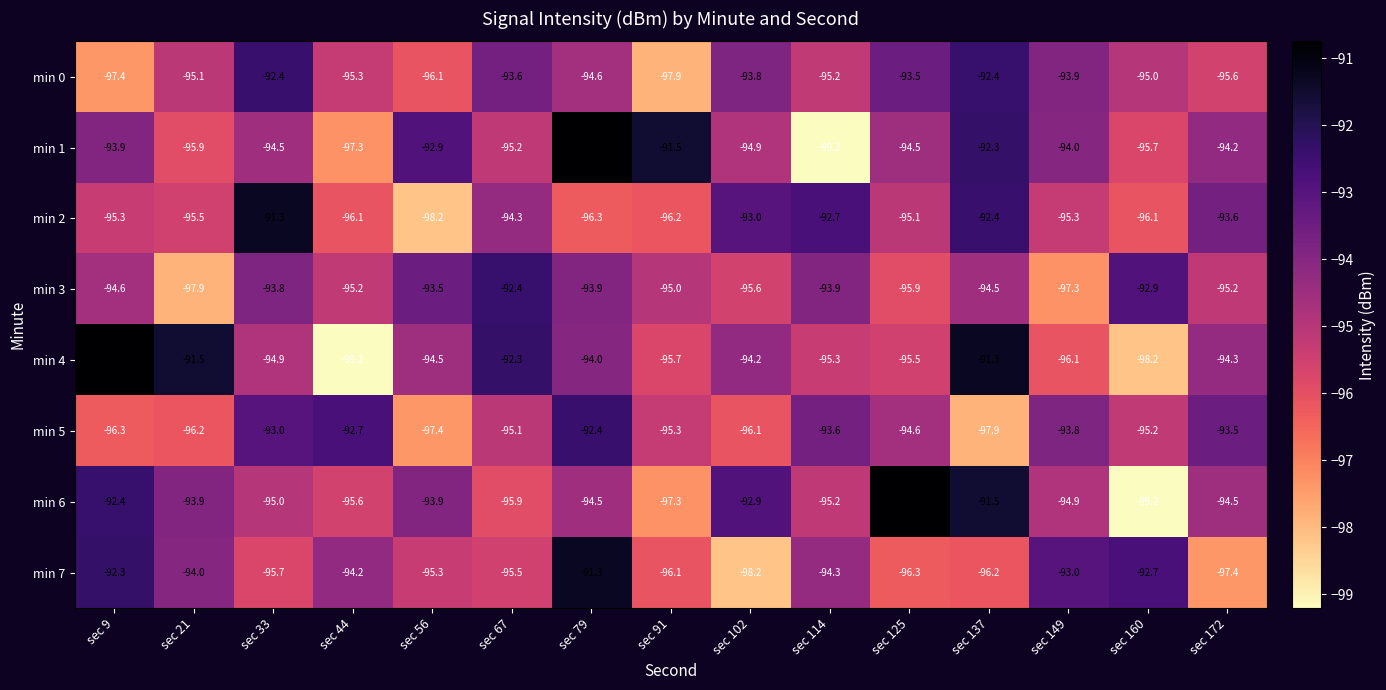

The min 1 series shows -132.6 at sec 91. True or false?

False